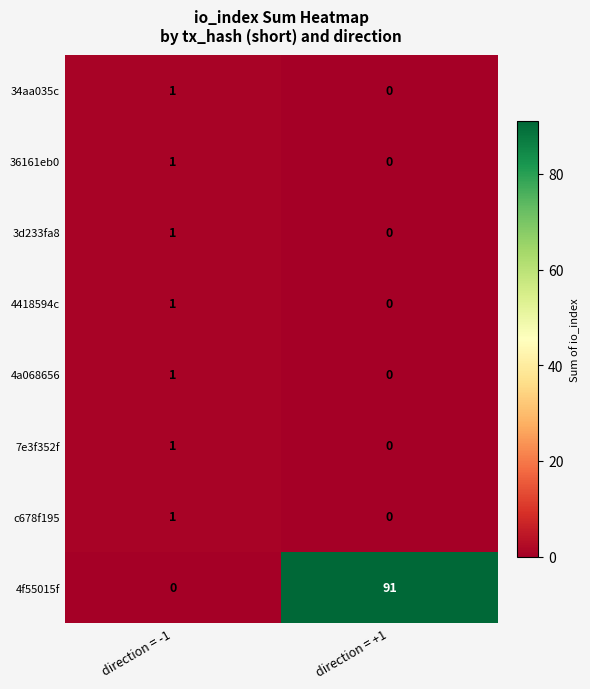

Which series has the largest total across all categories?

4f55015f